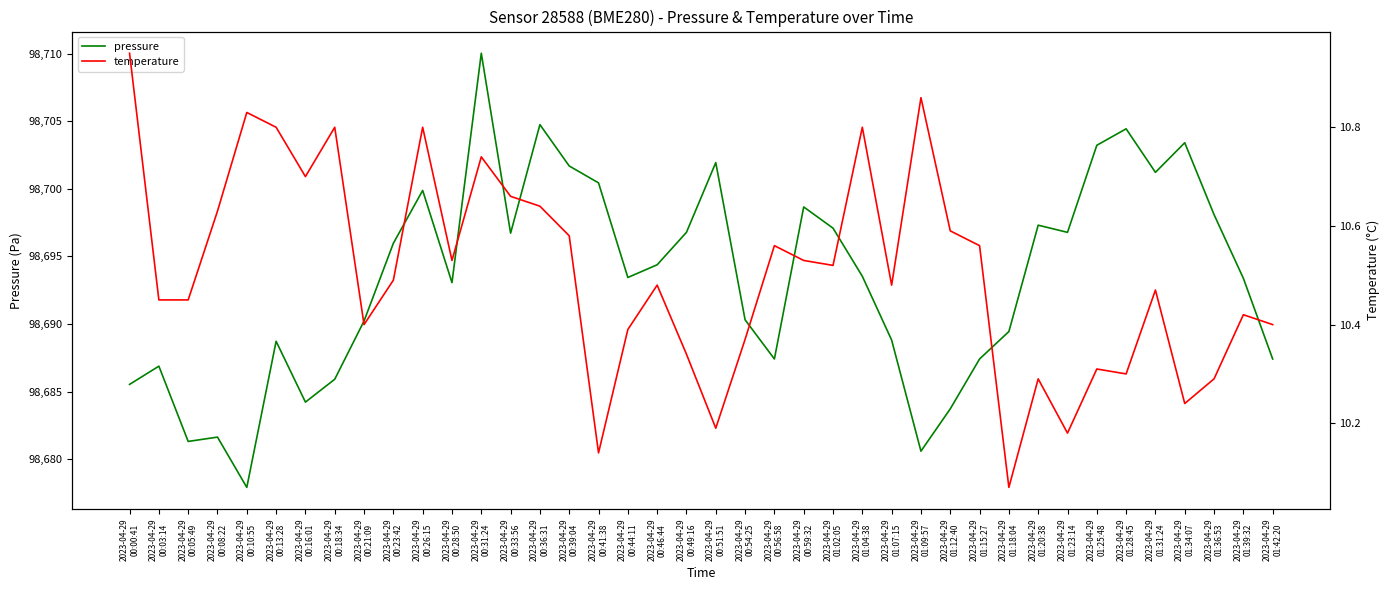

What is the maximum value for pressure?

98710.0